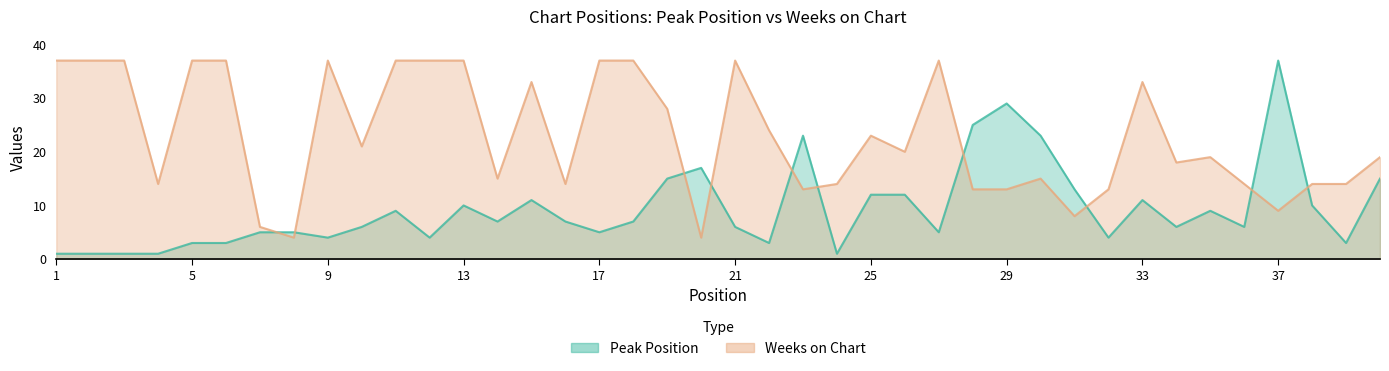

Reading left to right, transcribe all the data shown in this chart.

Peak Position: 1=1	2=1	3=1	4=1	5=3	6=3	7=5	8=5	9=4	10=6	11=9	12=4	13=10	14=7	15=11	16=7	17=5	18=7	19=15	20=17	21=6	22=3	23=23	24=1	25=12	26=12	27=5	28=25	29=29	30=23	31=13	32=4	33=11	34=6	35=9	36=6	37=37	38=10	39=3	40=15
Weeks on Chart: 1=37	2=37	3=37	4=14	5=37	6=37	7=6	8=4	9=37	10=21	11=37	12=37	13=37	14=15	15=33	16=14	17=37	18=37	19=28	20=4	21=37	22=24	23=13	24=14	25=23	26=20	27=37	28=13	29=13	30=15	31=8	32=13	33=33	34=18	35=19	36=14	37=9	38=14	39=14	40=19